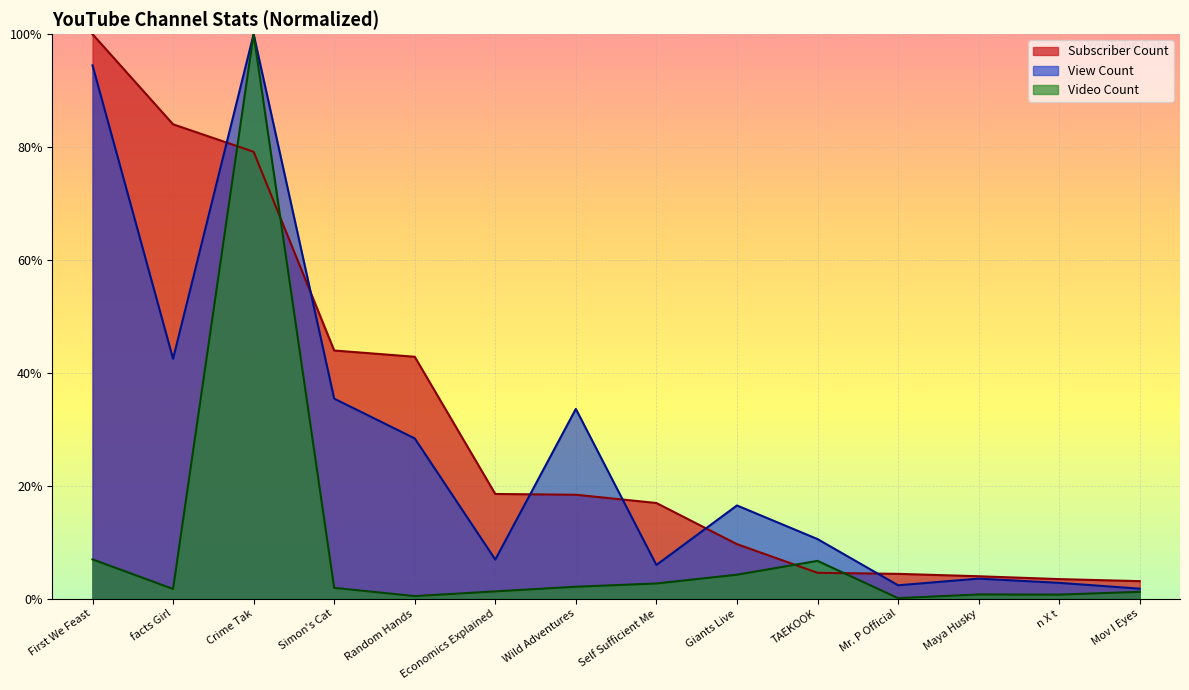

Count the number of categories in the chart.

14